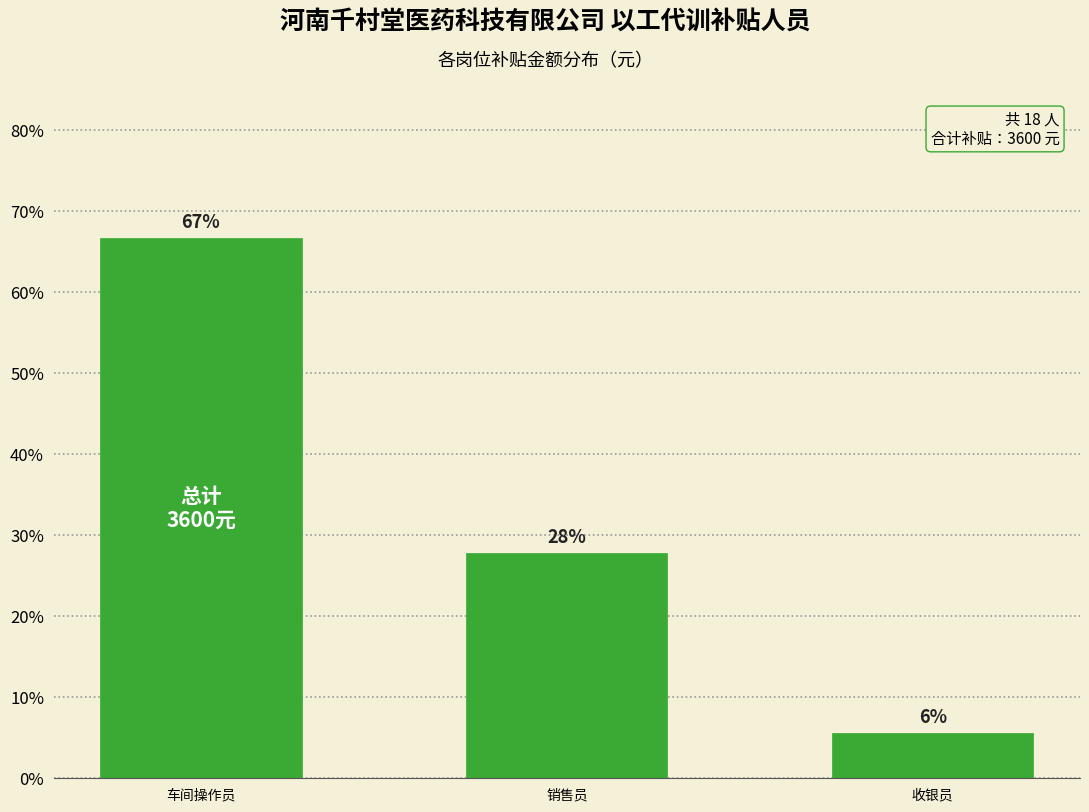

Are the bars grouped side by side (vs. stacked)?

No